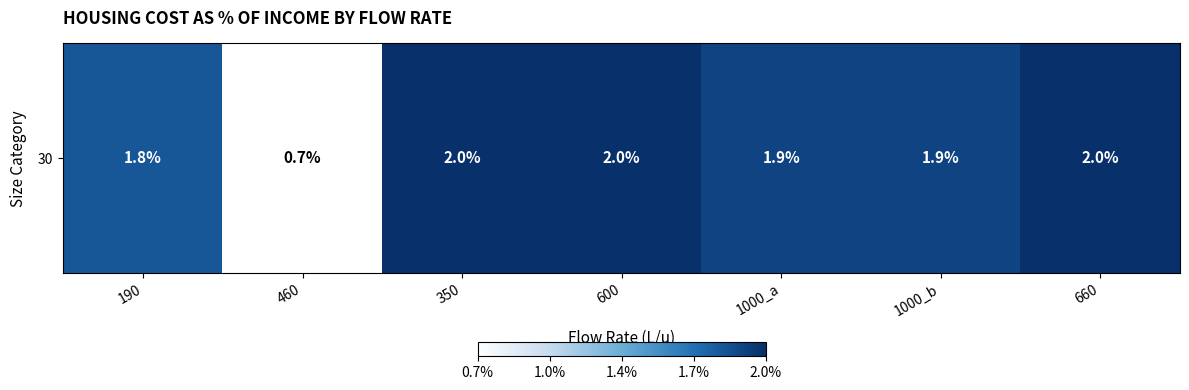

Reading left to right, extract all data points from this chart.

1.8	0.7	2.0	2.0	1.9	1.9	2.0